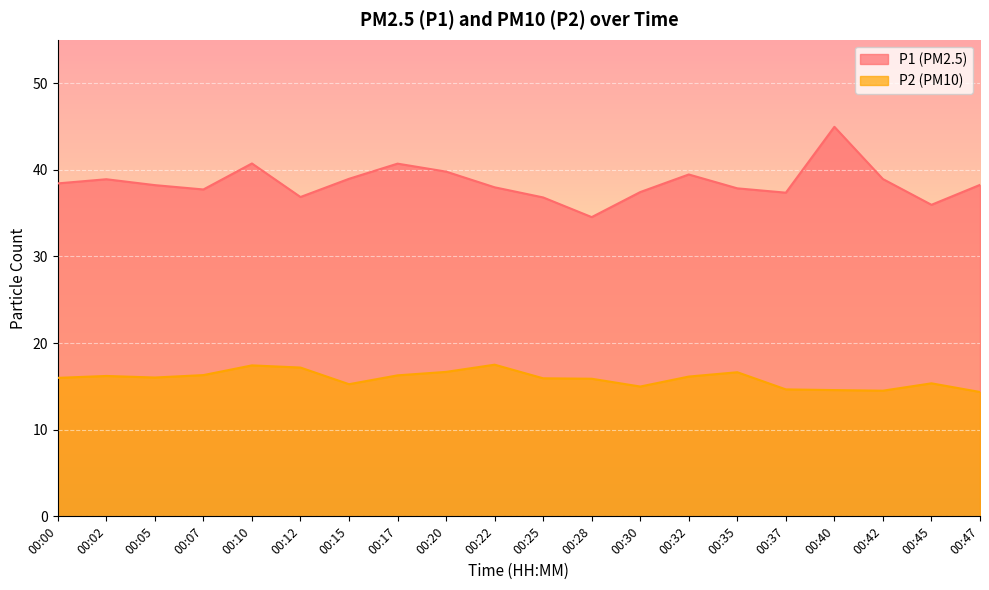

At which category does P2 reach its first local valley?

00:05